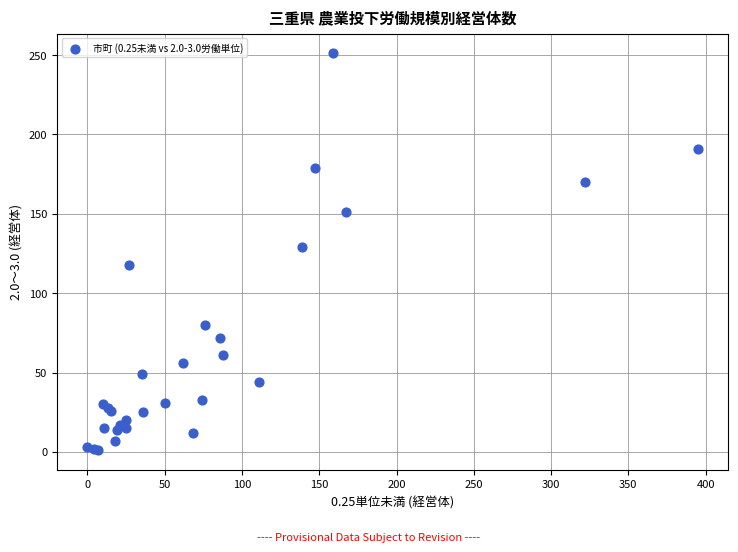

What Y value in the scatter plot is closest to 126?

129